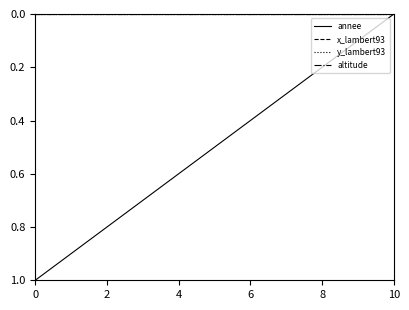

Does the chart display data point markers on the line(s)?

No